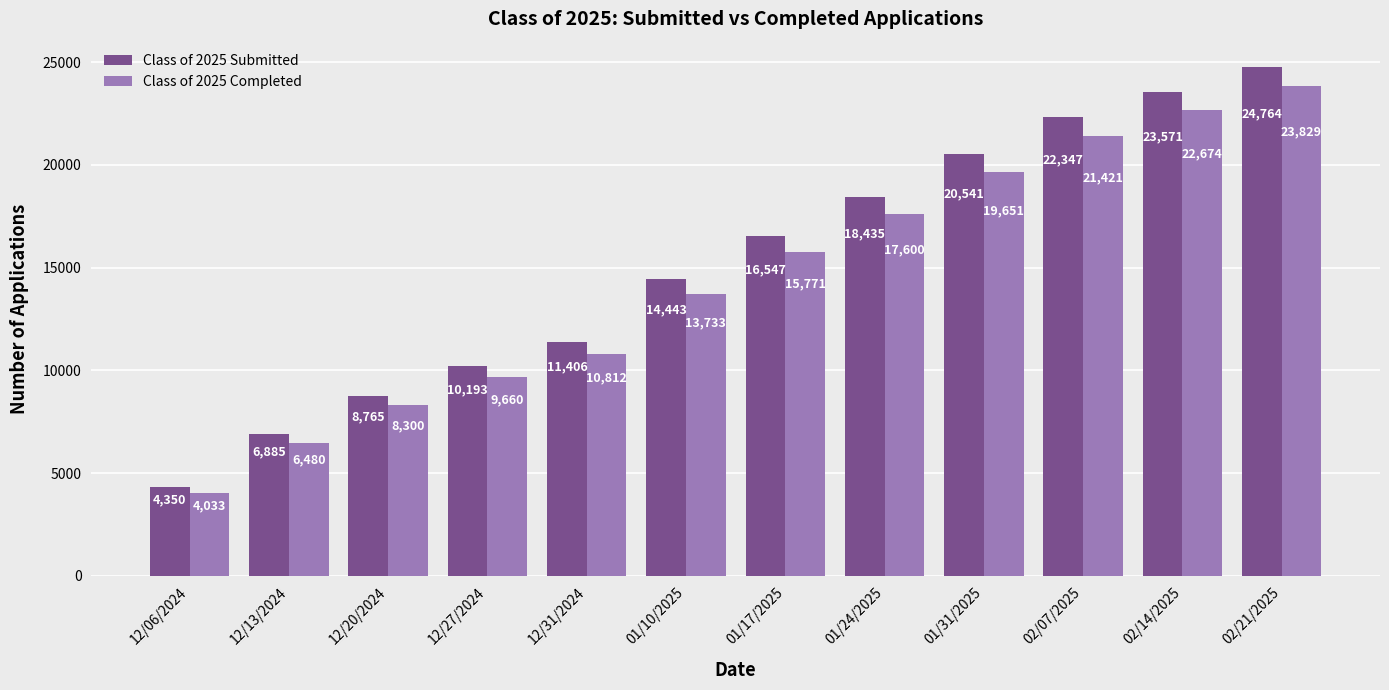

What is the spread (max minus min) of values at 12/13/2024?

405